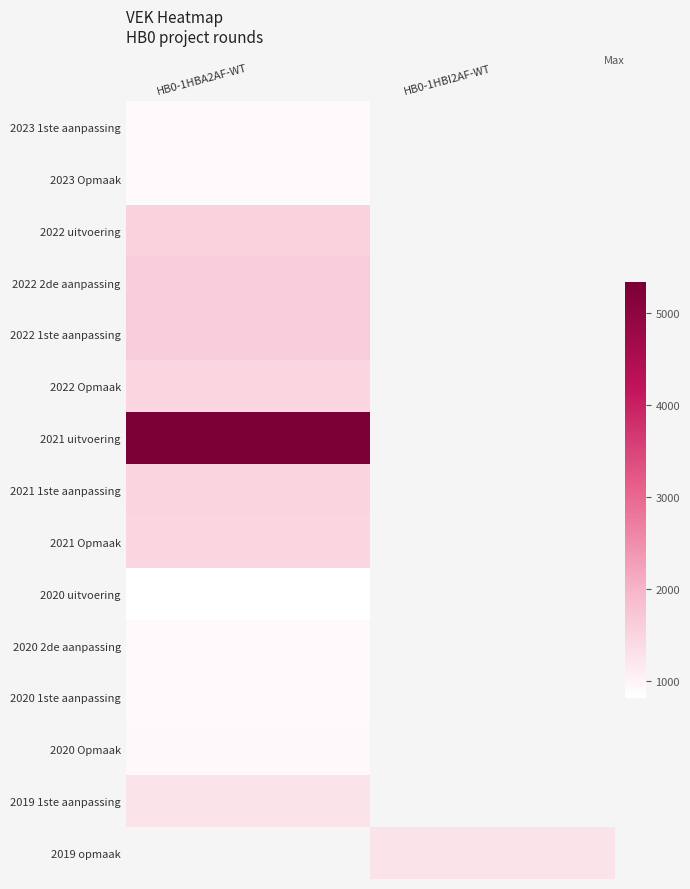

At which category does the chart reach its minimum across all series?

HB0-1HBA2AF-WT